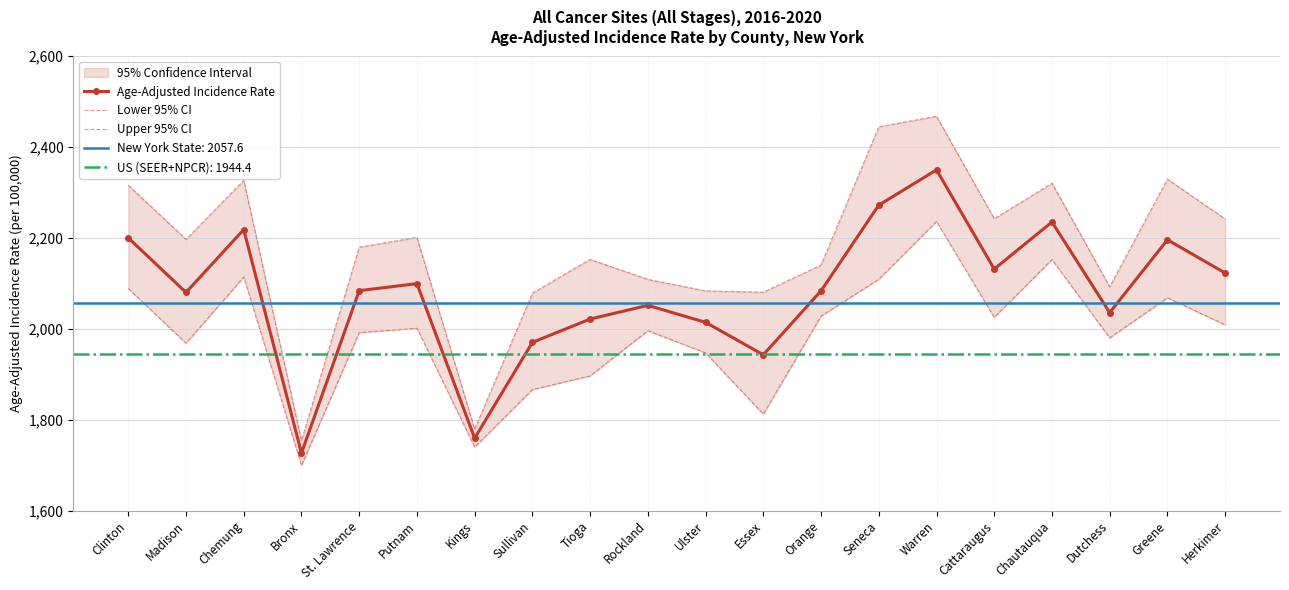

What is the difference between the maximum and minimum values in the Upper 95% CI series?

713.4